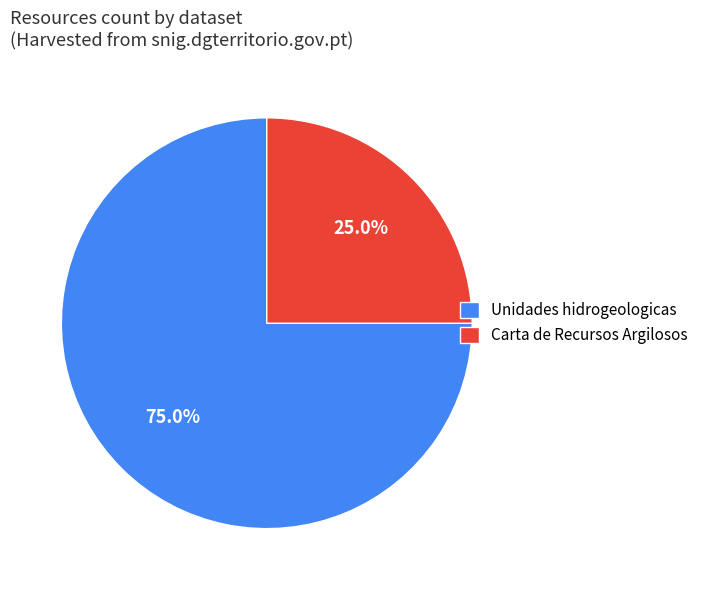

Rank the categories by value from lowest to highest.

Carta de Recursos Argilosos, Unidades hidrogeologicas